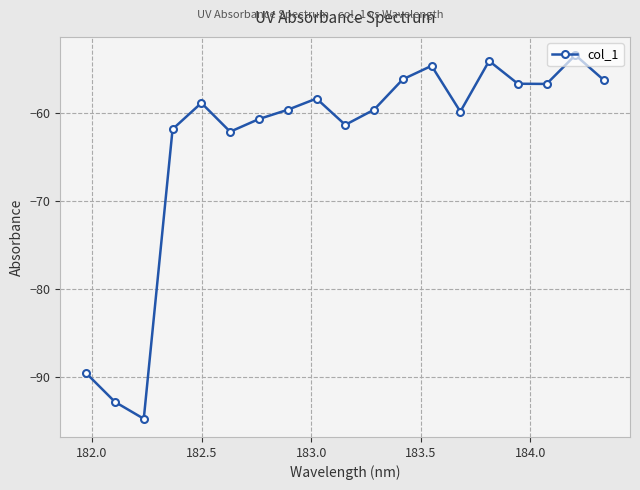

What is the difference between the maximum and minimum values?

41.4